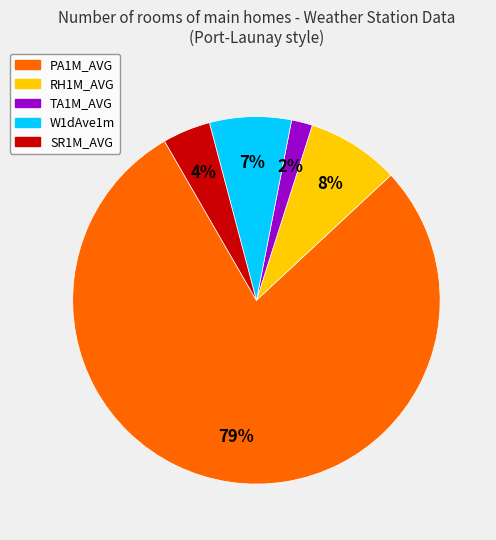

Count the number of slices in the pie.

5